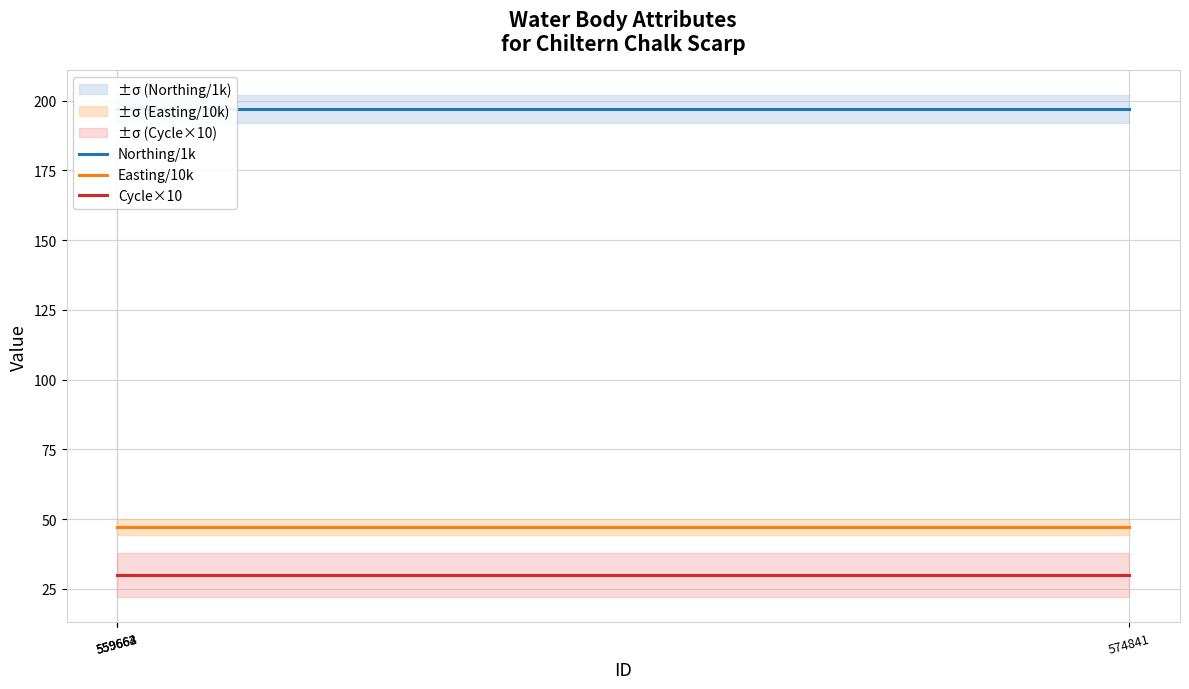

Reading left to right, list all the values displayed in this chart.

Northing/1k: 197.0	197.0	197.0	197.0
Easting/10k: 47.2	47.2	47.2	47.2
Cycle×10: 30.0	30.0	30.0	30.0